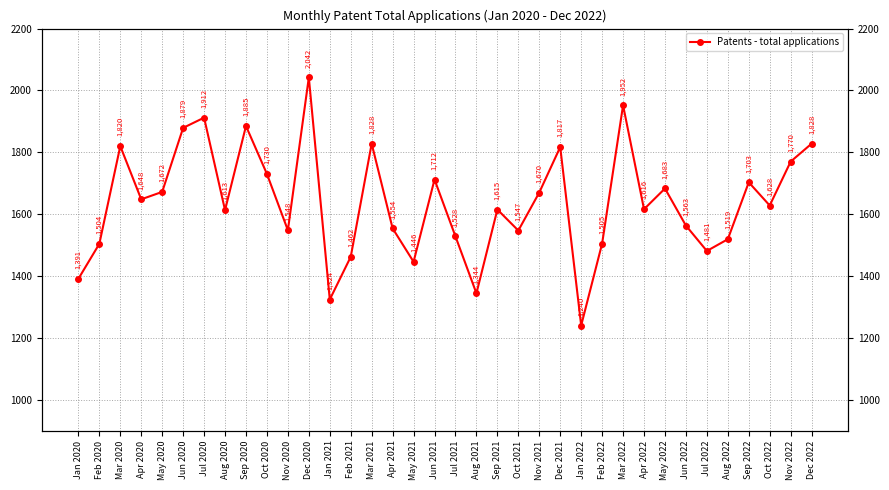

Is it true that the value at Oct 2021 is 2530?

False